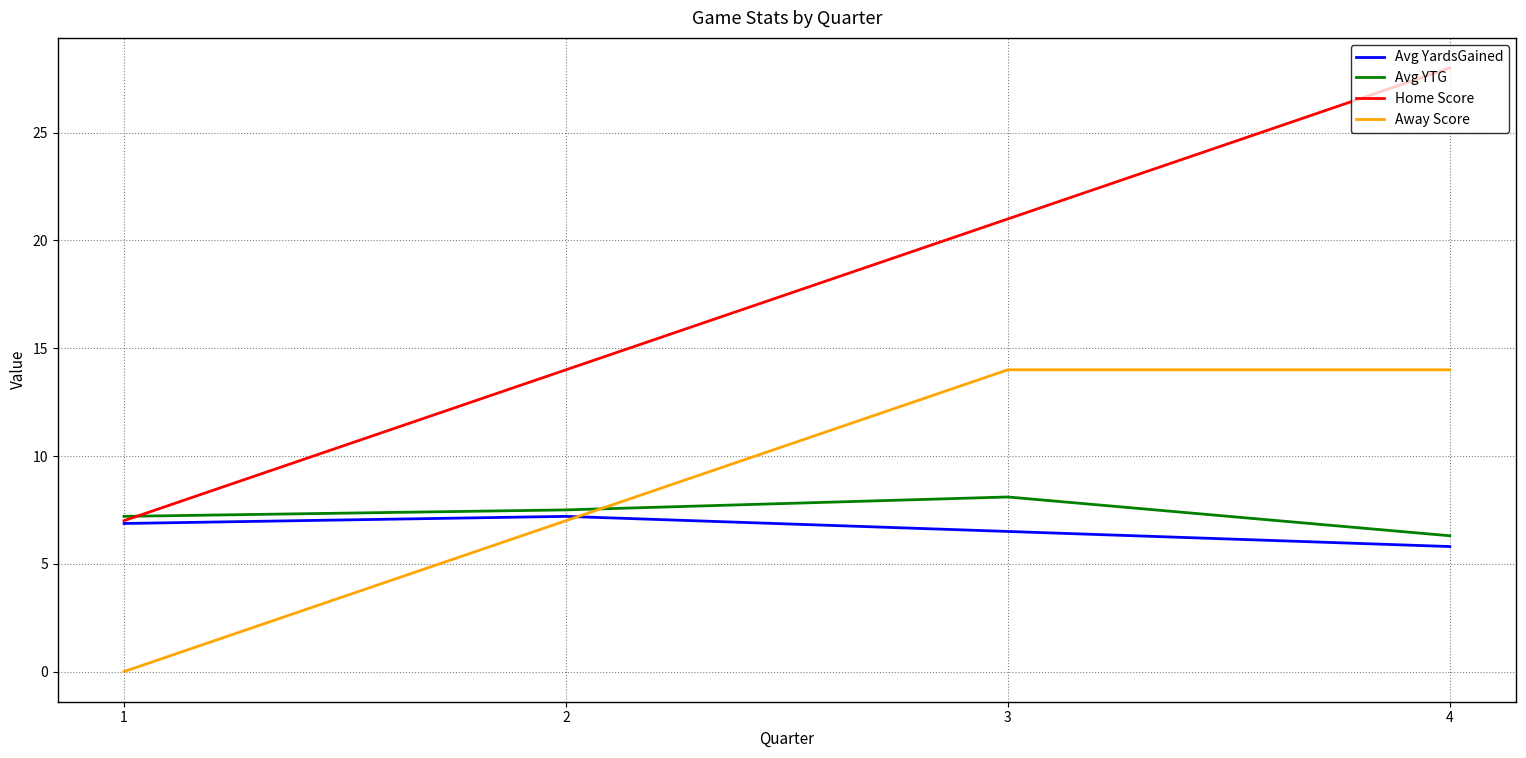

Which series ends up on top after the final intersection of Home Score and Avg YTG?

Home Score